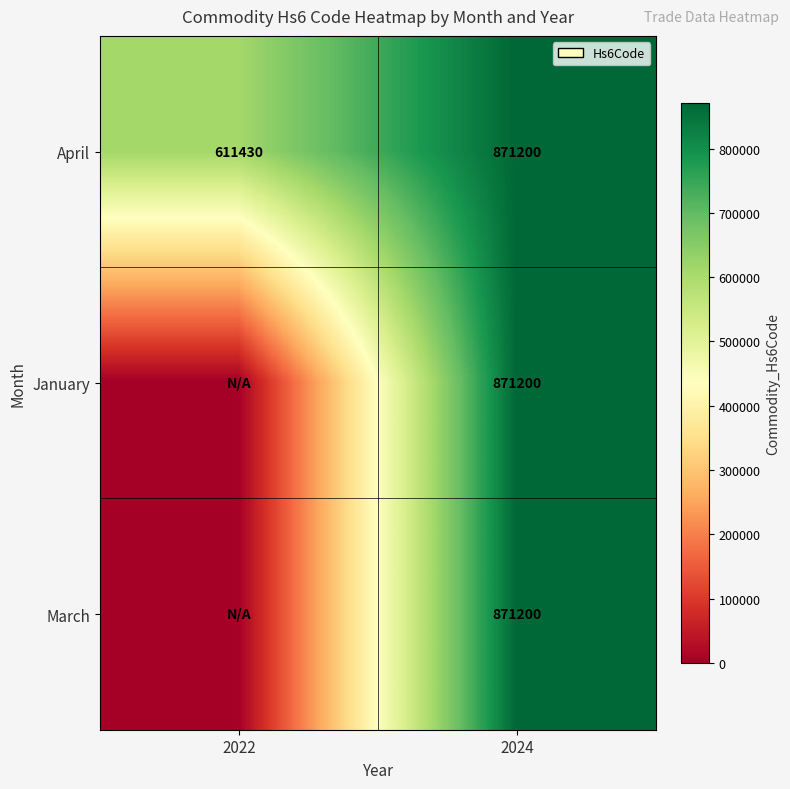

List the labels in order of April value, largest first.

2024, 2022